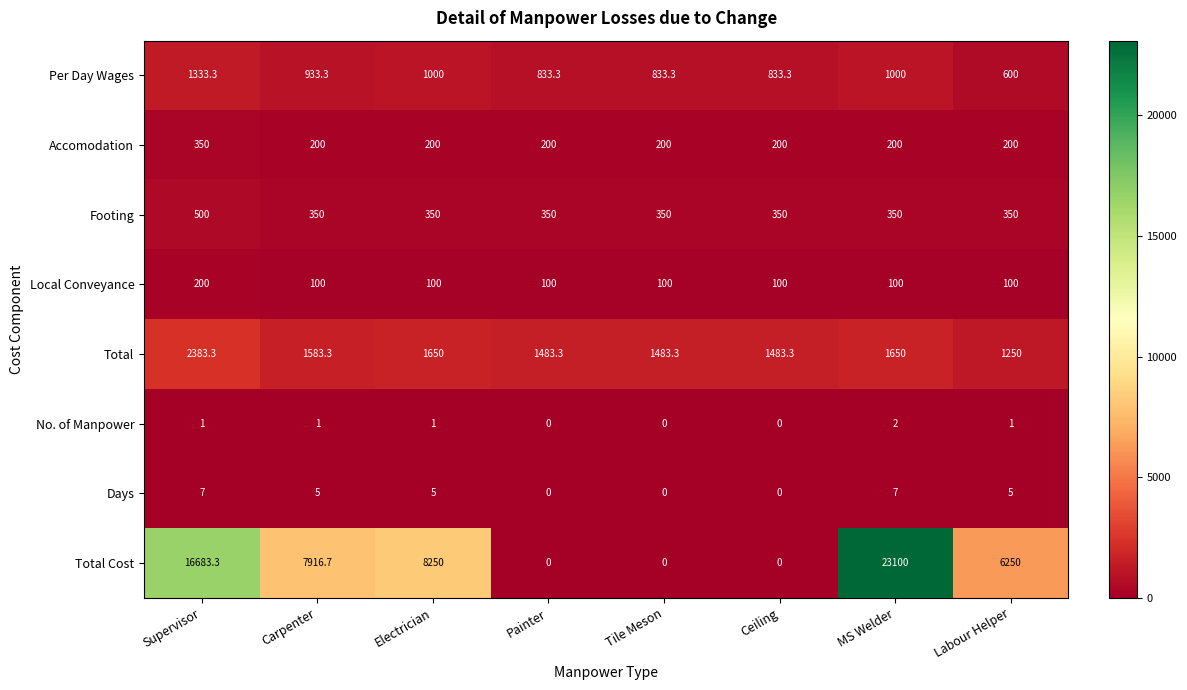

At which label is Per Day Wages closest to 966?

Carpenter